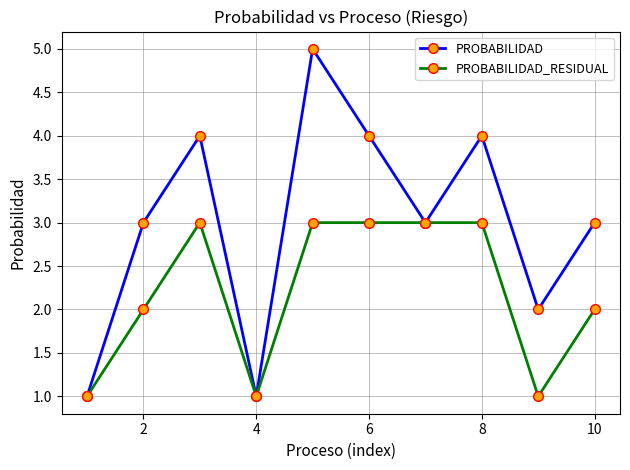

What is the sum of all PROBABILIDAD values?

30